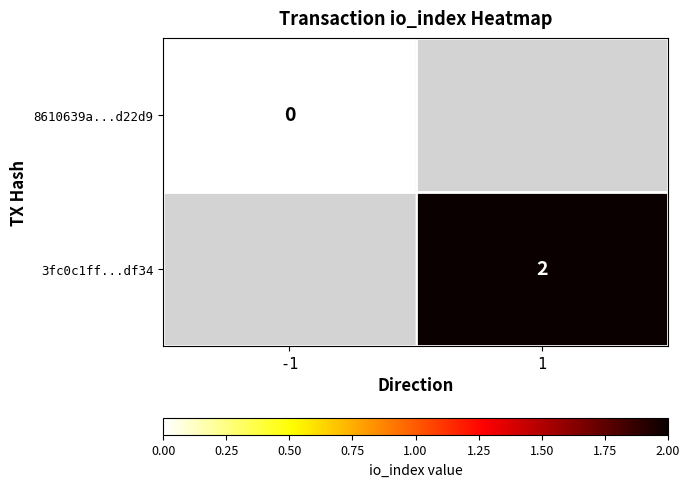

The value of 3fc0c1ff...df34 at 1 is 2. True or false?

True